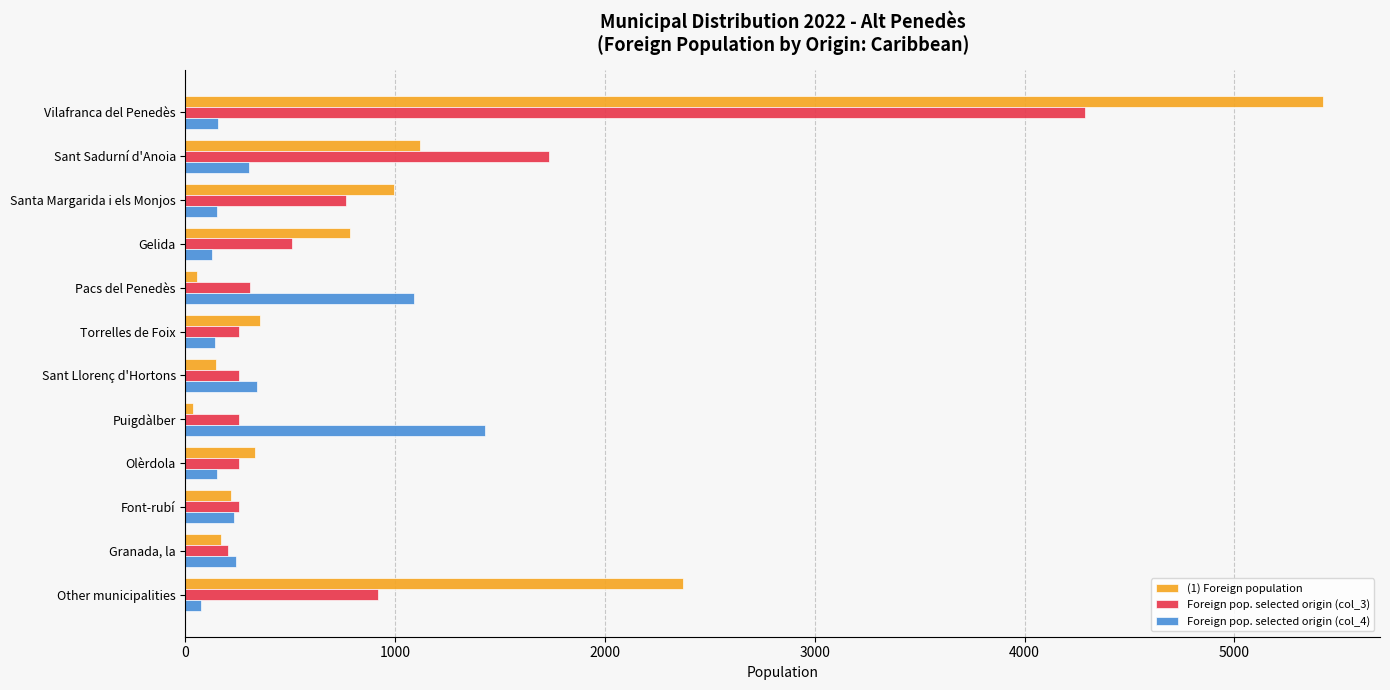

Is the value of Foreign pop. selected origin (col_3) at Sant Sadurní d'Anoia greater than the value of (1) Foreign population at Granada, la?

Yes